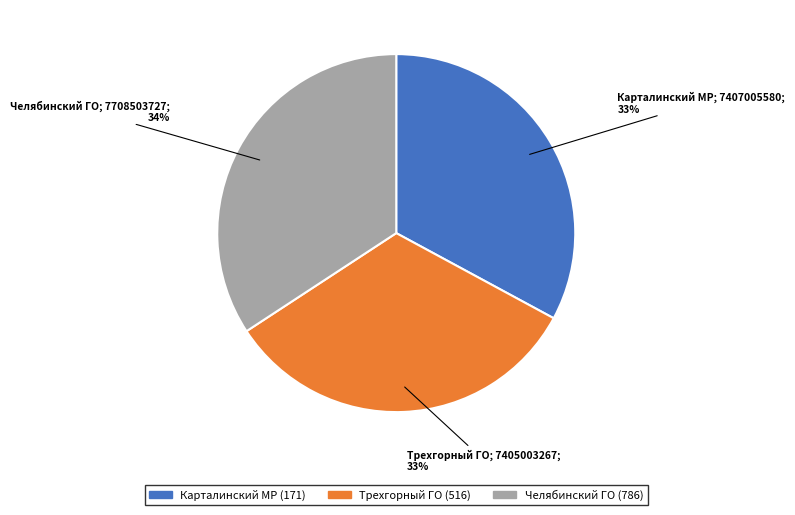

What percentage is the Трехгорный ГО (516) slice, to the nearest percent?

33%